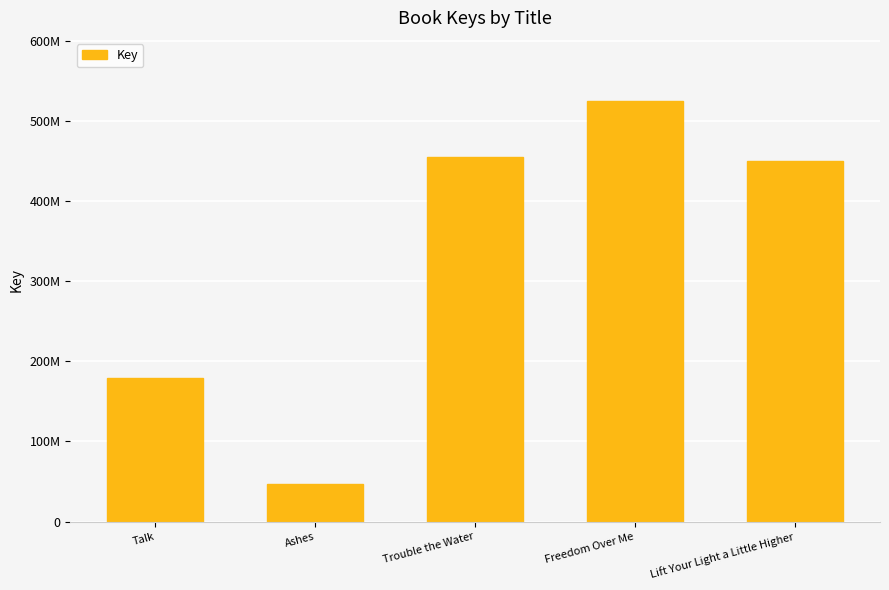

List the labels in order of value, largest first.

Freedom Over Me, Trouble the Water, Lift Your Light a Little Higher, Talk, Ashes